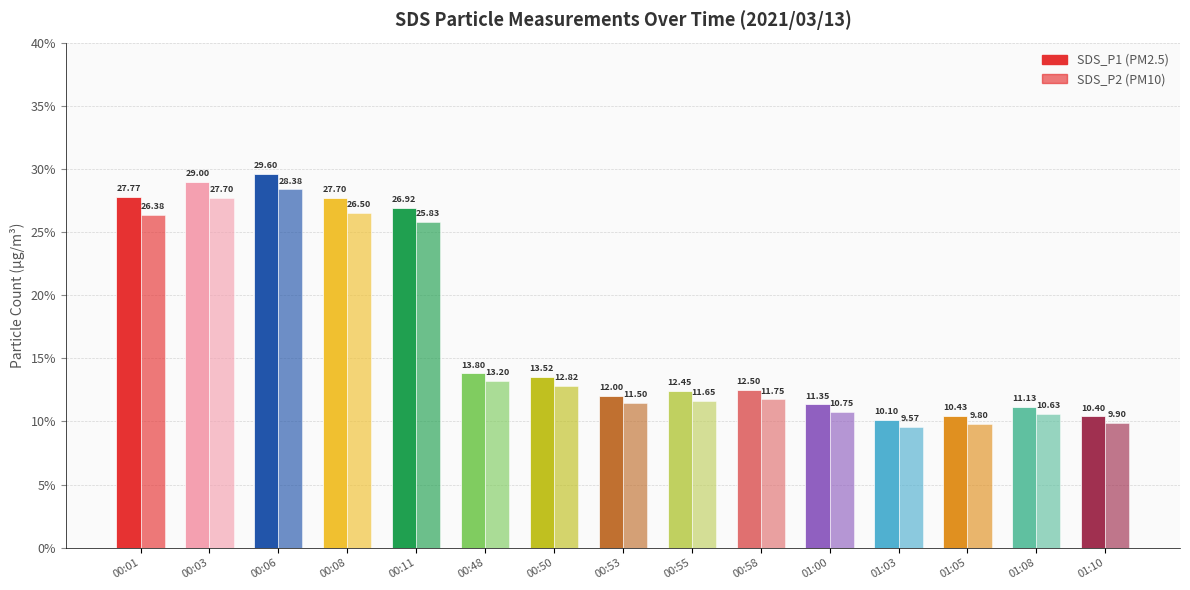

Count the number of data series in this chart.

2